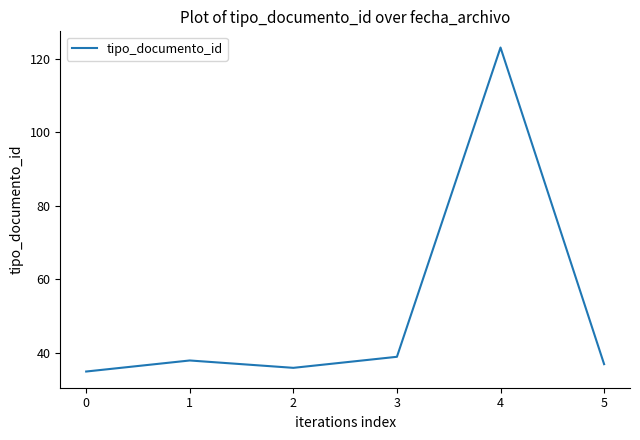

What value does the data have at 5, to the nearest 10?

40